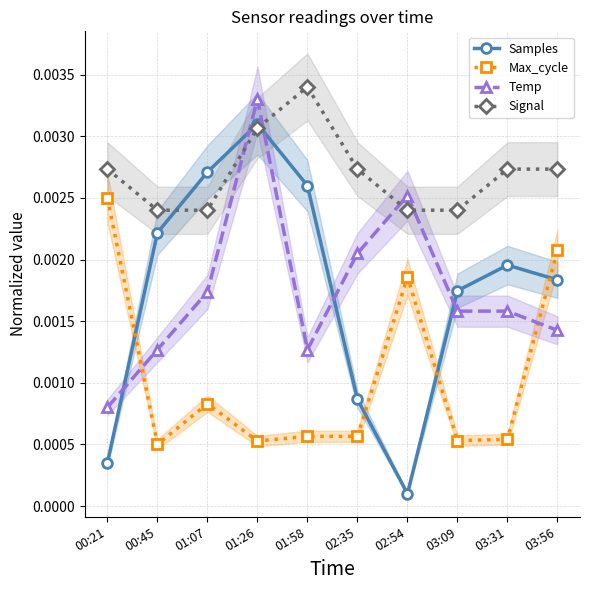

The Samples series shows 0.0 at 01:07. True or false?

False